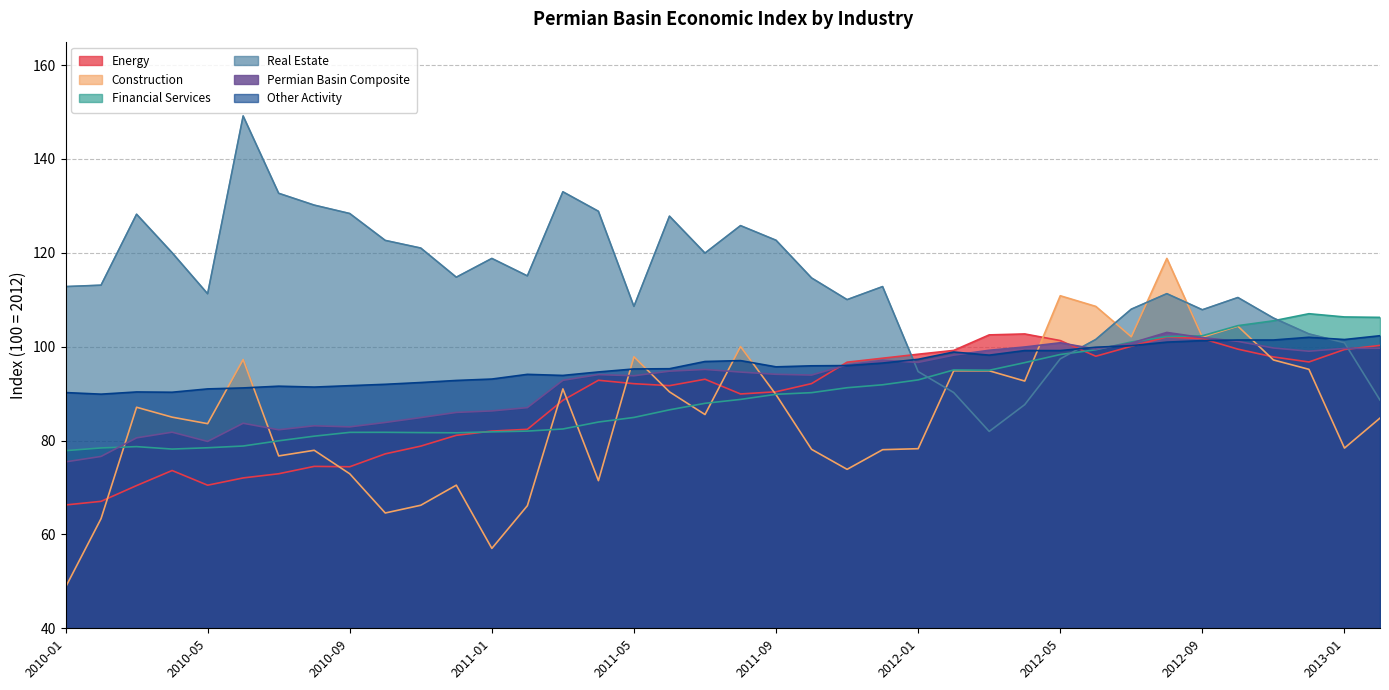

Reading left to right, list all the values displayed in this chart.

Energy: 2010-01=66.3	2010-02=67.0	2010-03=70.4	2010-04=73.6	2010-05=70.5	2010-06=72.0	2010-07=72.9	2010-08=74.5	2010-09=74.4	2010-10=77.2	2010-11=78.8	2010-12=81.1	2011-01=82.0	2011-02=82.4	2011-03=88.6	2011-04=92.8	2011-05=92.1	2011-06=91.7	2011-07=93.1	2011-08=89.9	2011-09=90.4	2011-10=92.1	2011-11=96.7	2011-12=97.5	2012-01=98.4	2012-02=99.2	2012-03=102.5	2012-04=102.7	2012-05=101.3	2012-06=98.0	2012-07=100.1	2012-08=102.1	2012-09=101.7	2012-10=99.5	2012-11=97.8	2012-12=96.8	2013-01=99.4	2013-02=100.3
Construction: 2010-01=48.8	2010-02=63.4	2010-03=87.1	2010-04=85.0	2010-05=83.6	2010-06=97.3	2010-07=76.7	2010-08=77.9	2010-09=72.9	2010-10=64.6	2010-11=66.2	2010-12=70.5	2011-01=57.0	2011-02=66.1	2011-03=91.0	2011-04=71.5	2011-05=97.9	2011-06=90.4	2011-07=85.5	2011-08=100.0	2011-09=89.8	2011-10=78.1	2011-11=73.9	2011-12=78.1	2012-01=78.3	2012-02=94.9	2012-03=94.9	2012-04=92.7	2012-05=110.9	2012-06=108.6	2012-07=102.1	2012-08=118.8	2012-09=102.0	2012-10=104.4	2012-11=97.2	2012-12=95.2	2013-01=78.4	2013-02=84.8
Financial Services: 2010-01=77.8	2010-02=78.4	2010-03=78.7	2010-04=78.2	2010-05=78.5	2010-06=78.8	2010-07=80.0	2010-08=80.9	2010-09=81.8	2010-10=81.8	2010-11=81.7	2010-12=81.7	2011-01=81.9	2011-02=82.0	2011-03=82.5	2011-04=84.0	2011-05=84.9	2011-06=86.5	2011-07=87.9	2011-08=88.8	2011-09=89.9	2011-10=90.2	2011-11=91.3	2011-12=91.9	2012-01=92.9	2012-02=95.0	2012-03=95.0	2012-04=96.6	2012-05=98.3	2012-06=99.3	2012-07=101.0	2012-08=102.2	2012-09=102.3	2012-10=104.5	2012-11=105.5	2012-12=107.0	2013-01=106.3	2013-02=106.2
Real Estate: 2010-01=112.8	2010-02=113.1	2010-03=128.2	2010-04=120.0	2010-05=111.3	2010-06=149.2	2010-07=132.7	2010-08=130.2	2010-09=128.4	2010-10=122.7	2010-11=121.0	2010-12=114.8	2011-01=118.8	2011-02=115.1	2011-03=133.0	2011-04=128.9	2011-05=108.6	2011-06=127.8	2011-07=120.0	2011-08=125.8	2011-09=122.7	2011-10=114.7	2011-11=110.0	2011-12=112.8	2012-01=94.7	2012-02=90.2	2012-03=82.0	2012-04=87.7	2012-05=97.4	2012-06=101.5	2012-07=108.0	2012-08=111.3	2012-09=107.9	2012-10=110.5	2012-11=106.1	2012-12=102.7	2013-01=100.8	2013-02=88.6
Permian Basin Composite: 2010-01=75.5	2010-02=76.6	2010-03=80.6	2010-04=81.8	2010-05=79.8	2010-06=83.7	2010-07=82.3	2010-08=83.2	2010-09=82.9	2010-10=83.9	2010-11=84.9	2010-12=86.0	2011-01=86.3	2011-02=87.0	2011-03=92.8	2011-04=94.1	2011-05=93.8	2011-06=94.8	2011-07=95.2	2011-08=94.6	2011-09=94.1	2011-10=94.0	2011-11=96.1	2011-12=97.1	2012-01=96.7	2012-02=98.2	2012-03=99.2	2012-04=99.9	2012-05=100.8	2012-06=99.5	2012-07=100.8	2012-08=103.0	2012-09=101.9	2012-10=101.1	2012-11=99.7	2012-12=99.0	2013-01=99.6	2013-02=99.7
Other Activity: 2010-01=90.2	2010-02=89.9	2010-03=90.4	2010-04=90.3	2010-05=91.0	2010-06=91.2	2010-07=91.6	2010-08=91.4	2010-09=91.7	2010-10=92.0	2010-11=92.4	2010-12=92.8	2011-01=93.1	2011-02=94.1	2011-03=93.9	2011-04=94.6	2011-05=95.3	2011-06=95.3	2011-07=96.8	2011-08=97.0	2011-09=95.7	2011-10=95.9	2011-11=96.0	2011-12=96.5	2012-01=97.3	2012-02=98.9	2012-03=98.2	2012-04=99.2	2012-05=99.2	2012-06=99.9	2012-07=100.2	2012-08=101.0	2012-09=101.3	2012-10=101.4	2012-11=101.4	2012-12=102.0	2013-01=101.5	2013-02=102.3